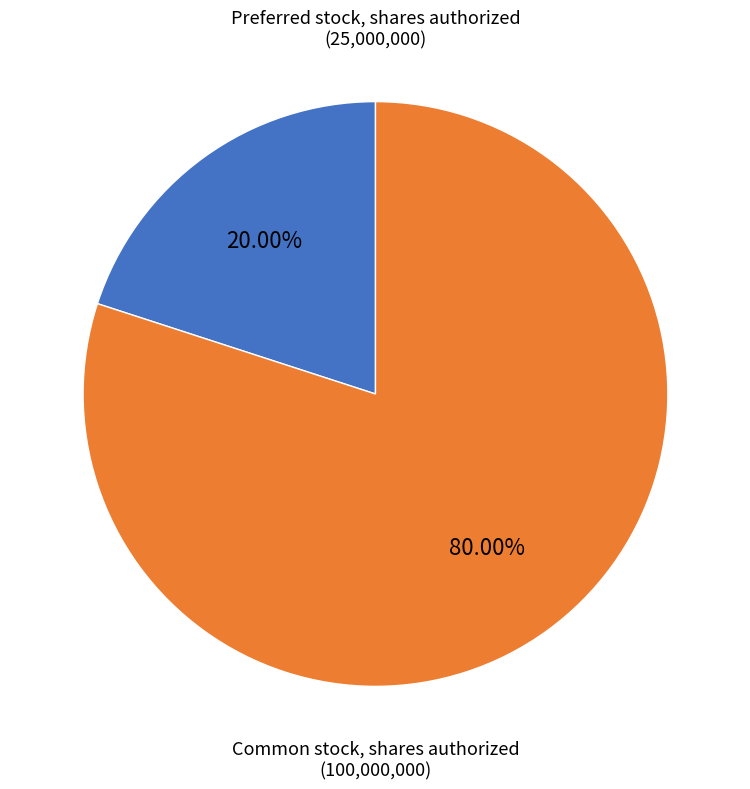

How much of the chart is everything except Preferred stock, shares authorized?

80.0%